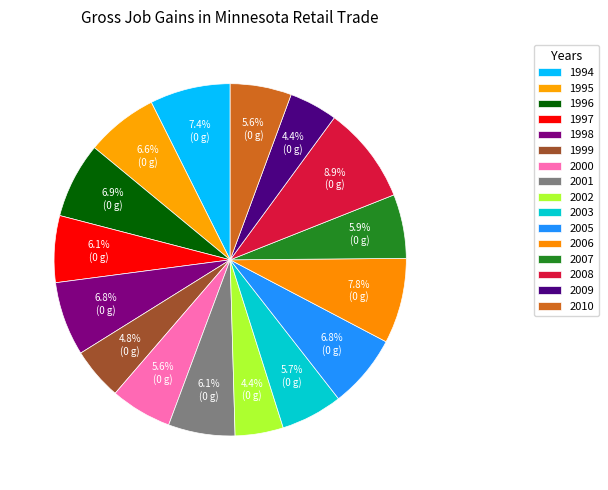

To the nearest percent, what is the difference between the largest and smallest slice percentages?

4%